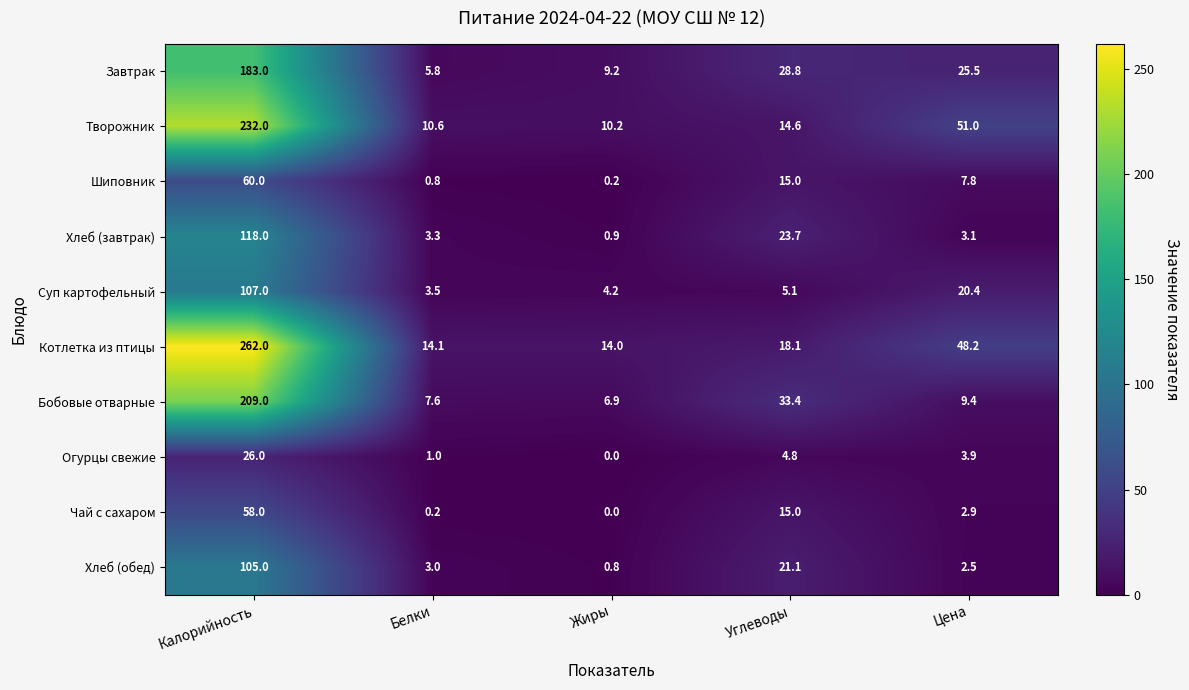

Which series has the largest total across all categories?

Котлетка из птицы